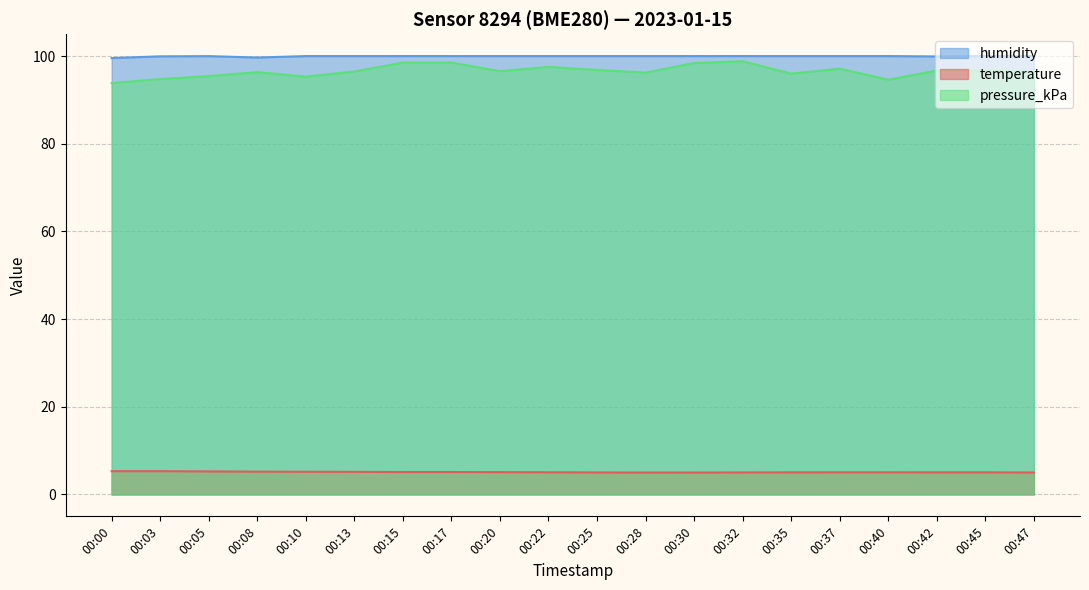

At which label does temperature reach its peak?

00:00